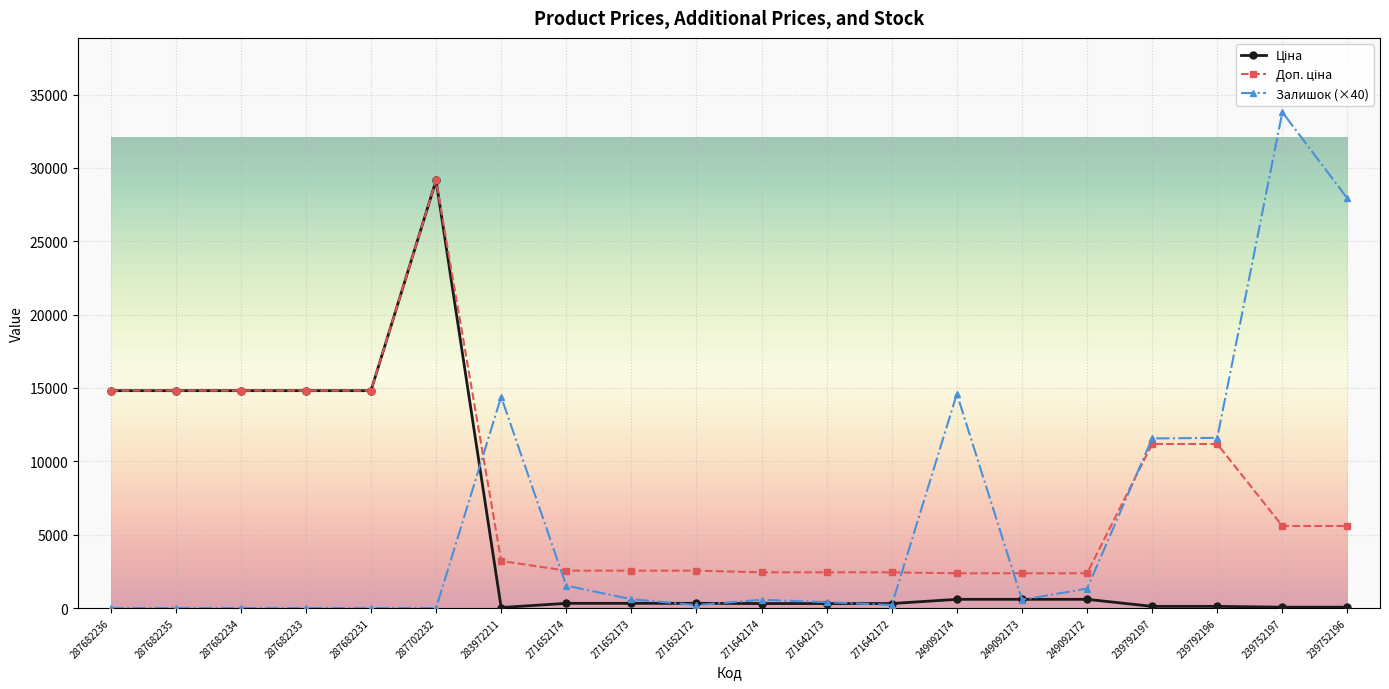

True or false: Залишок (×40) has more than 2 points higher than both neighbors.

True